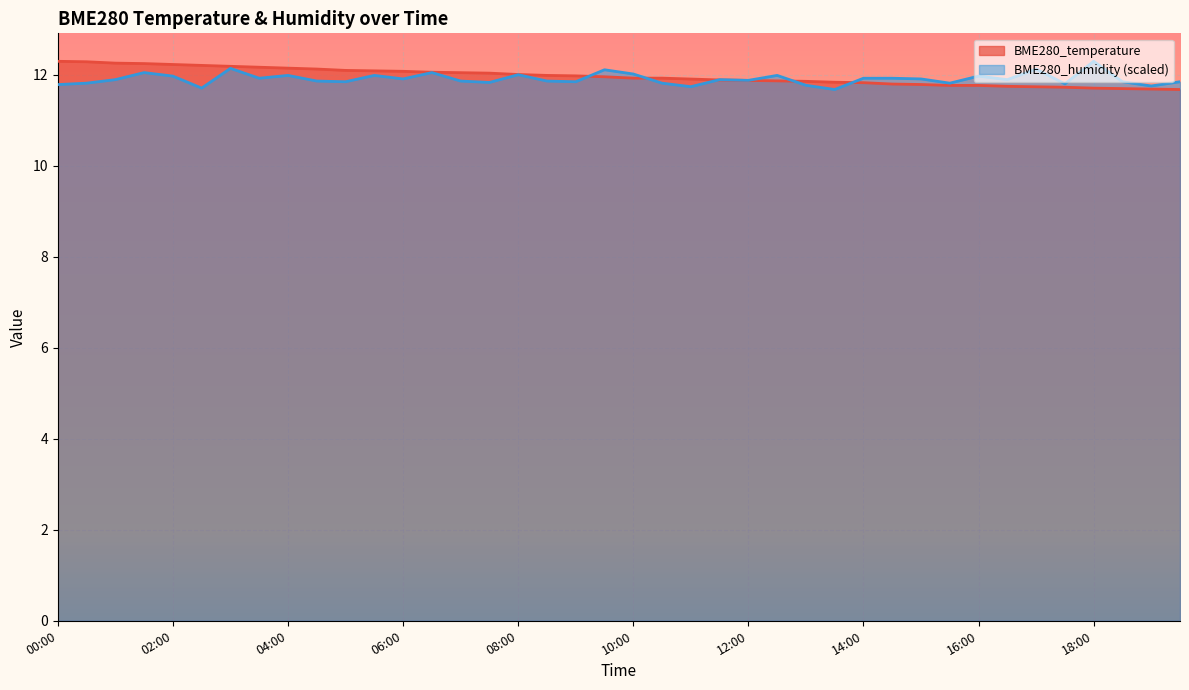

At how many categories does at least one series exceed 11?

40